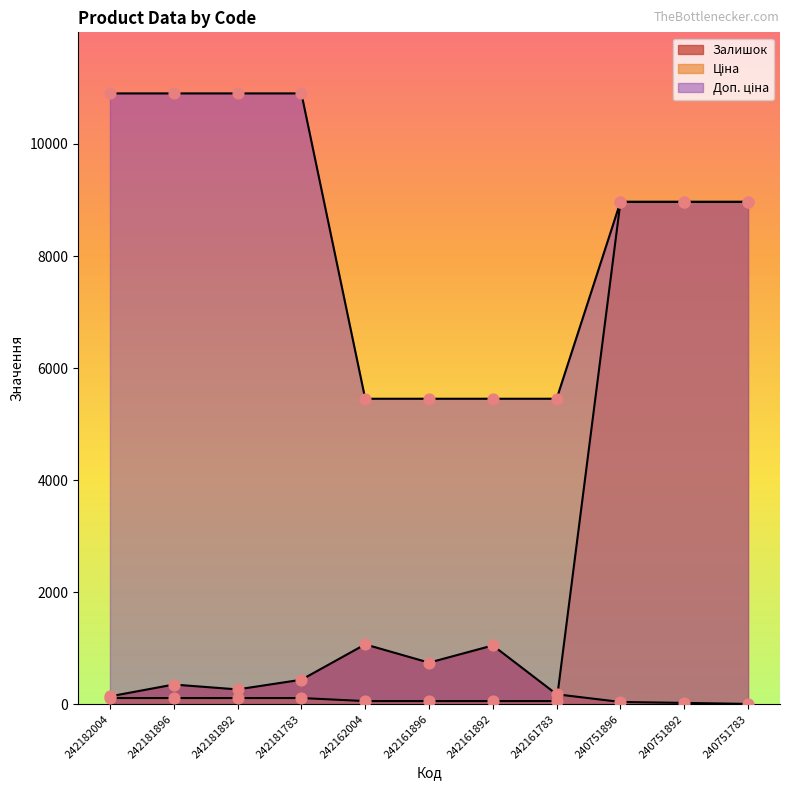

Which series contains the highest Y value?

Доп. ціна